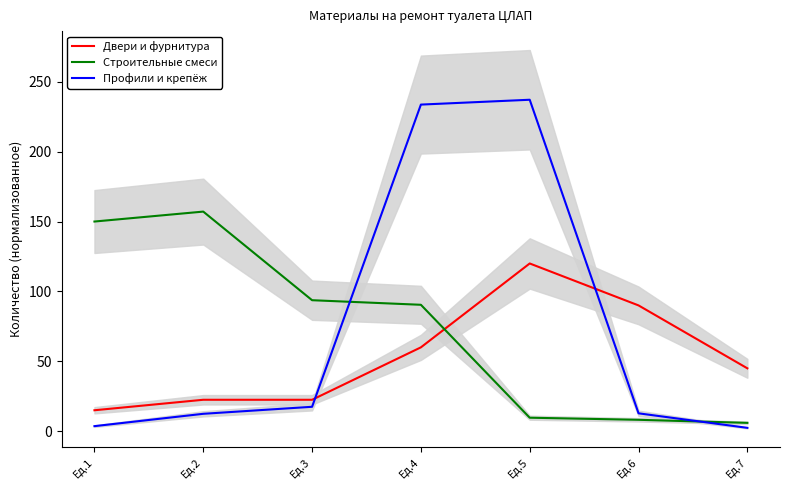

How many categories are shown in the chart?

7